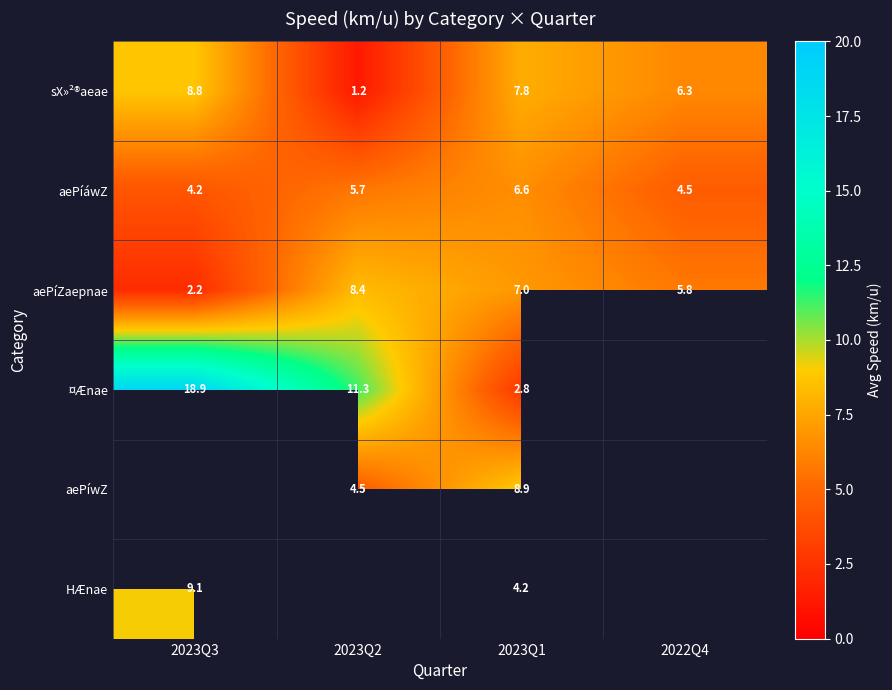

Rank the series at 2023Q1 from highest to lowest value.

aePíwZ, sX»²®aeae, aePíZaepnae, aePíáwZ, HÆnae, ¤Ænae